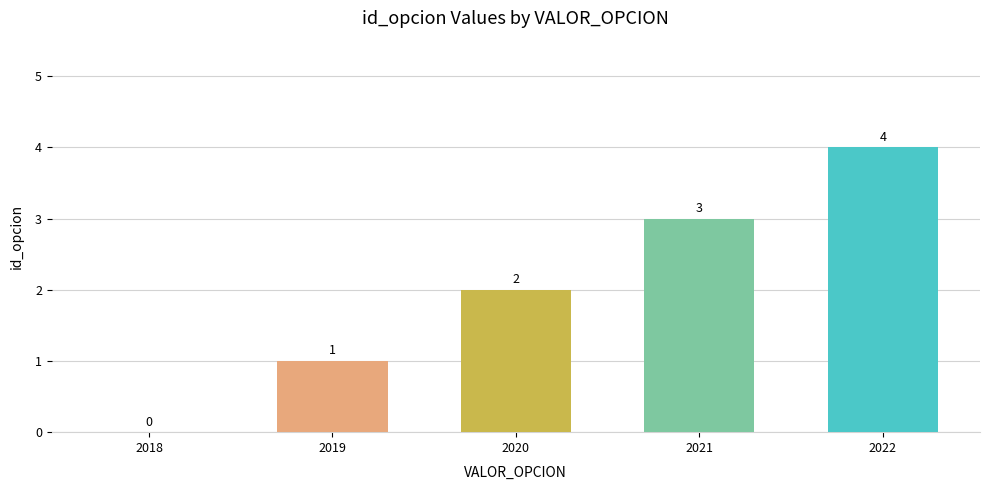

What is the sum of all values?

10